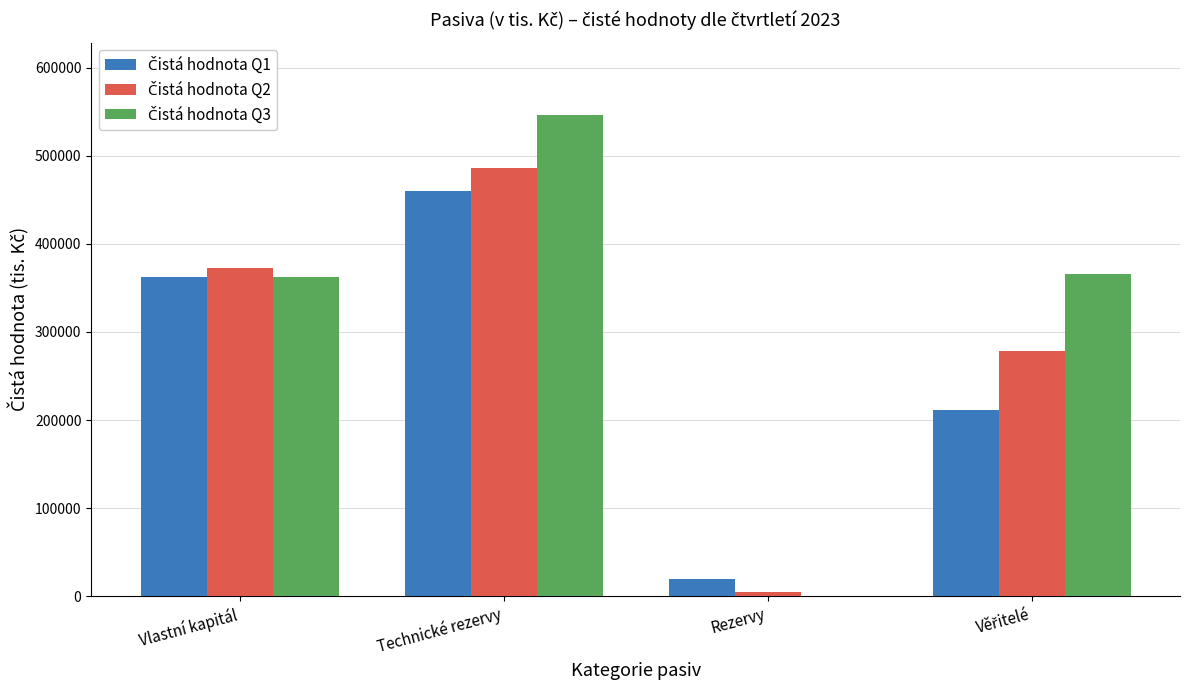

At which category is the sum across all series the highest?

Technické rezervy